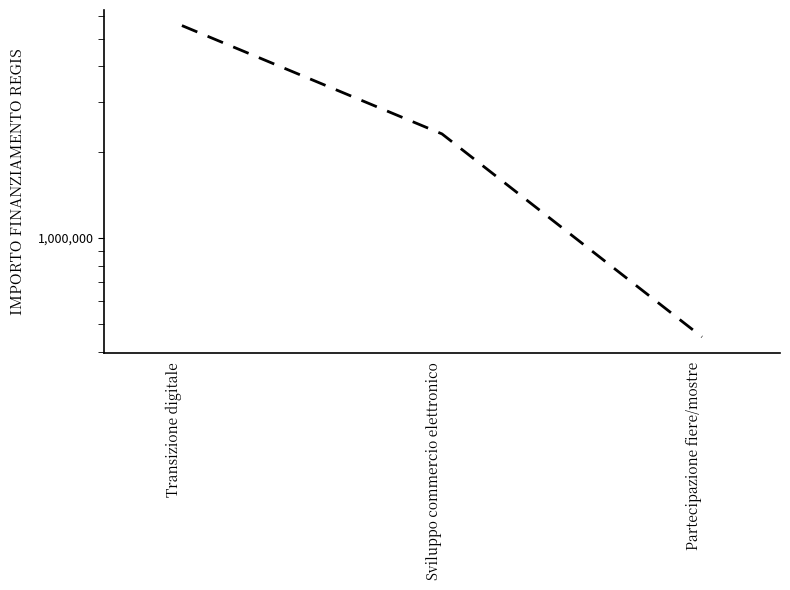

Reading left to right, extract all data points from this chart.

5564800	2320000	450000